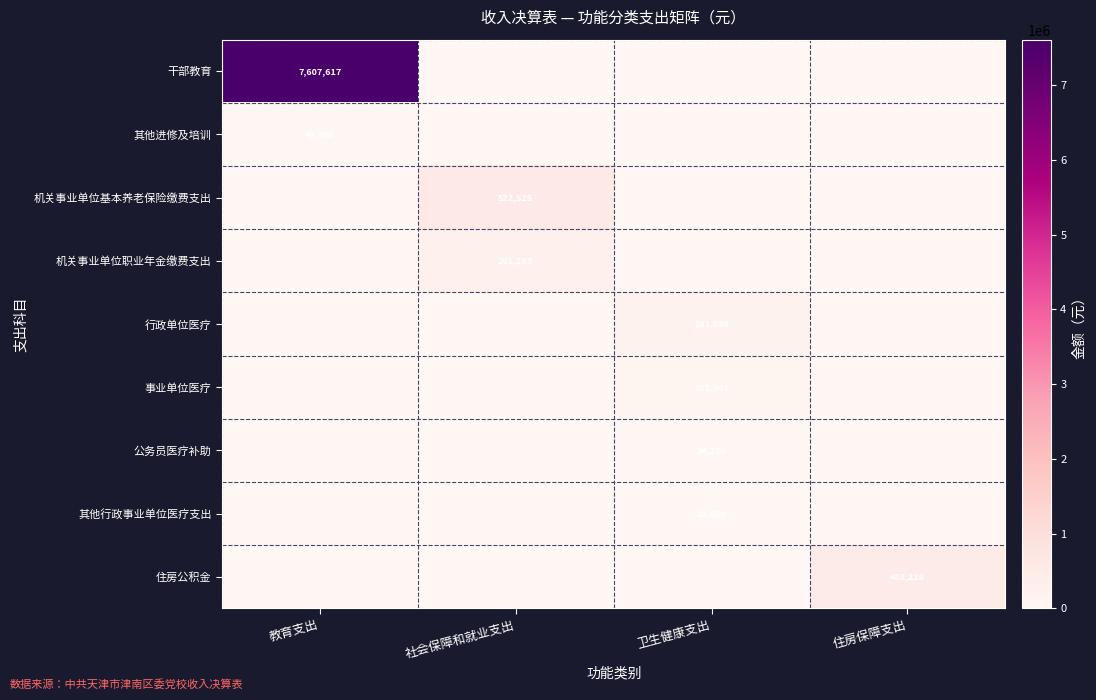

How many series are shown in this chart?

9